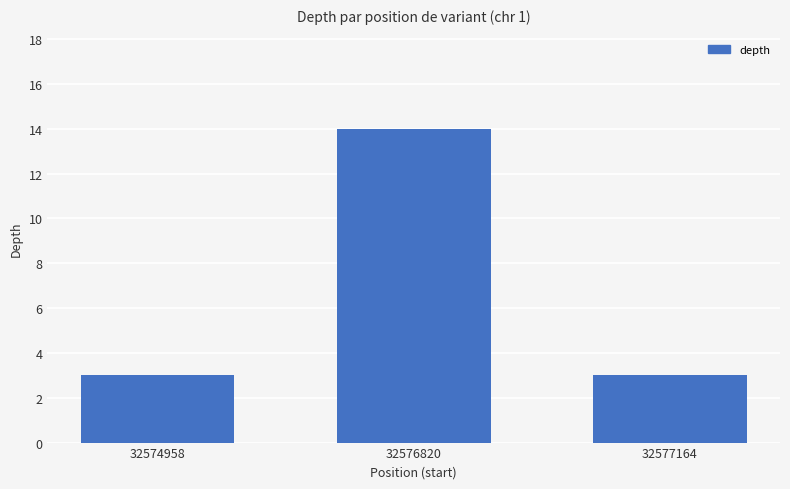

True or false: the data shows 4 at 32574958.

False